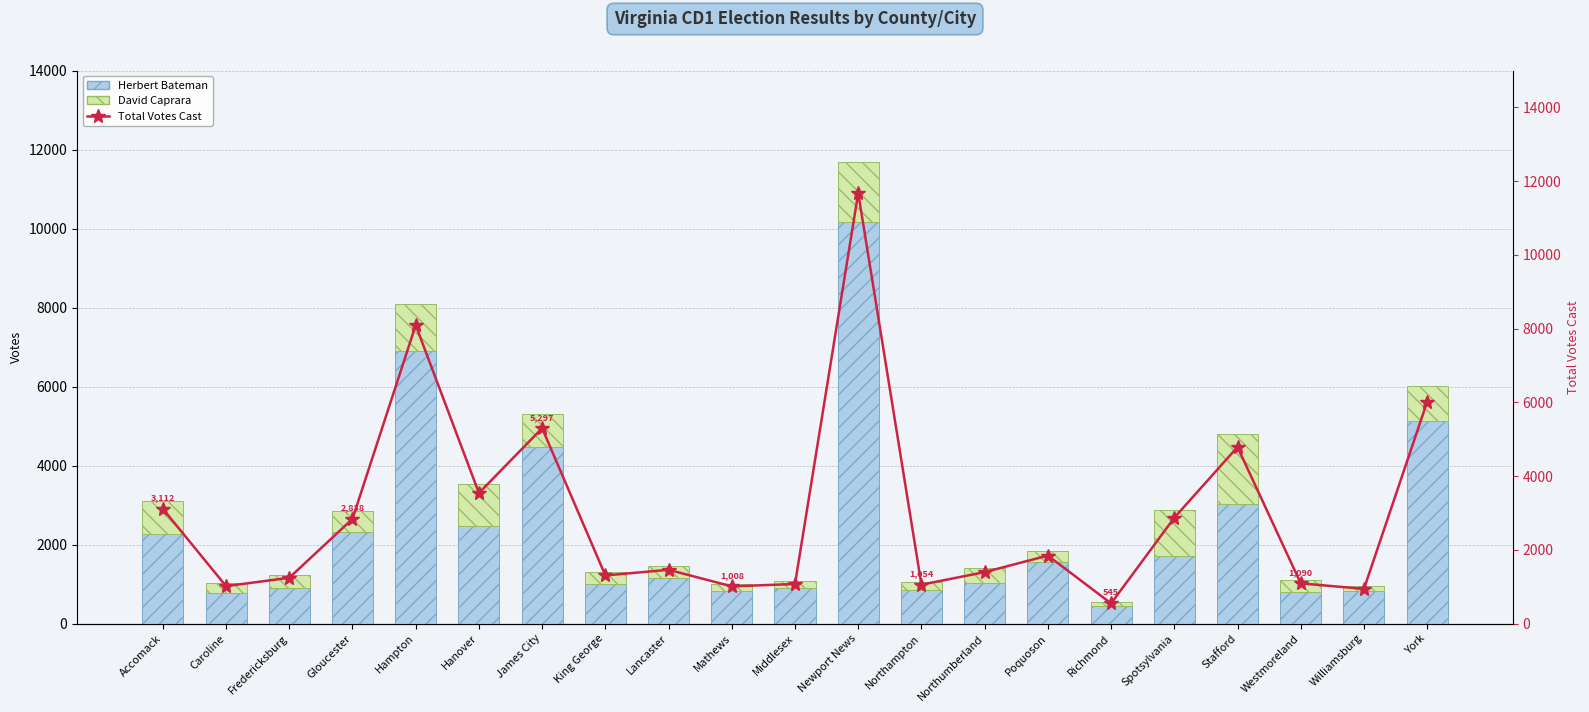

What is the average value of the Total Votes Cast series?

2961